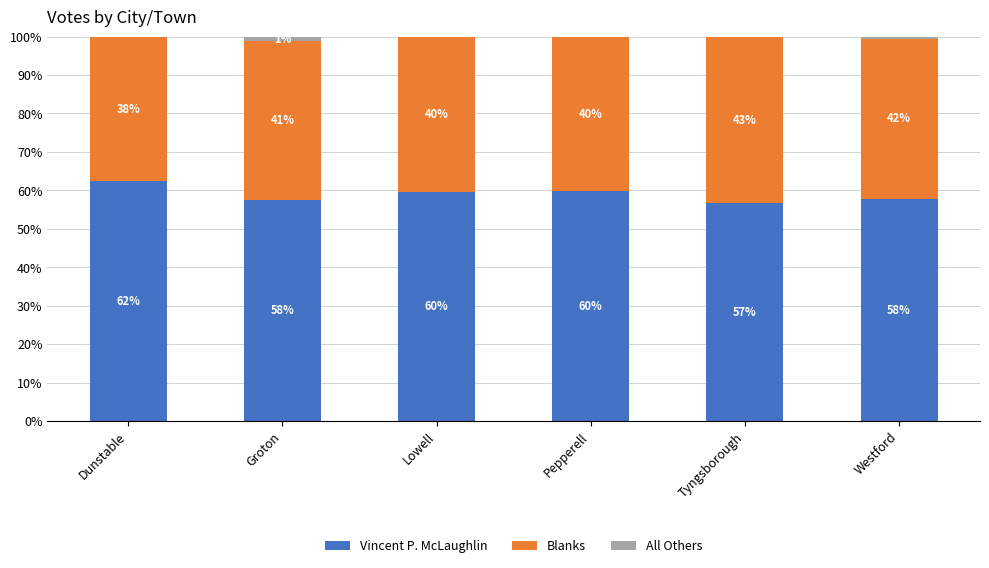

What is the total value across all series at Dunstable?

100.0